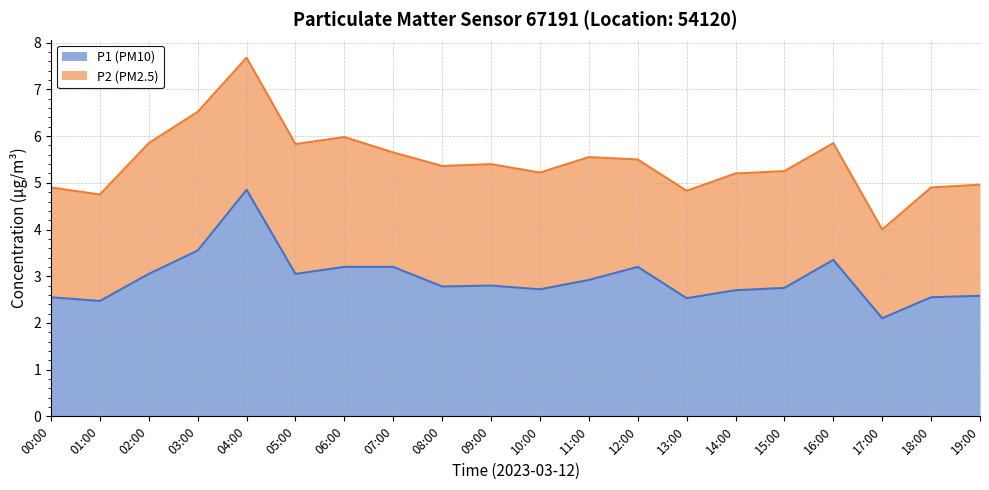

What is the difference between the values at 00:00 and 14:00?

0.2